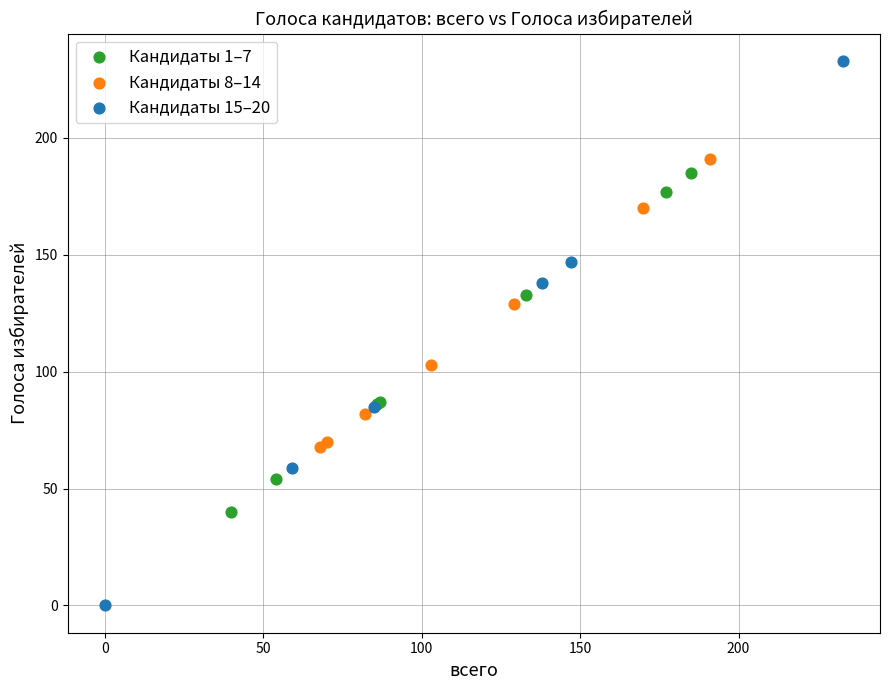

Which series reaches the maximum Y coordinate?

Кандидаты 15–20